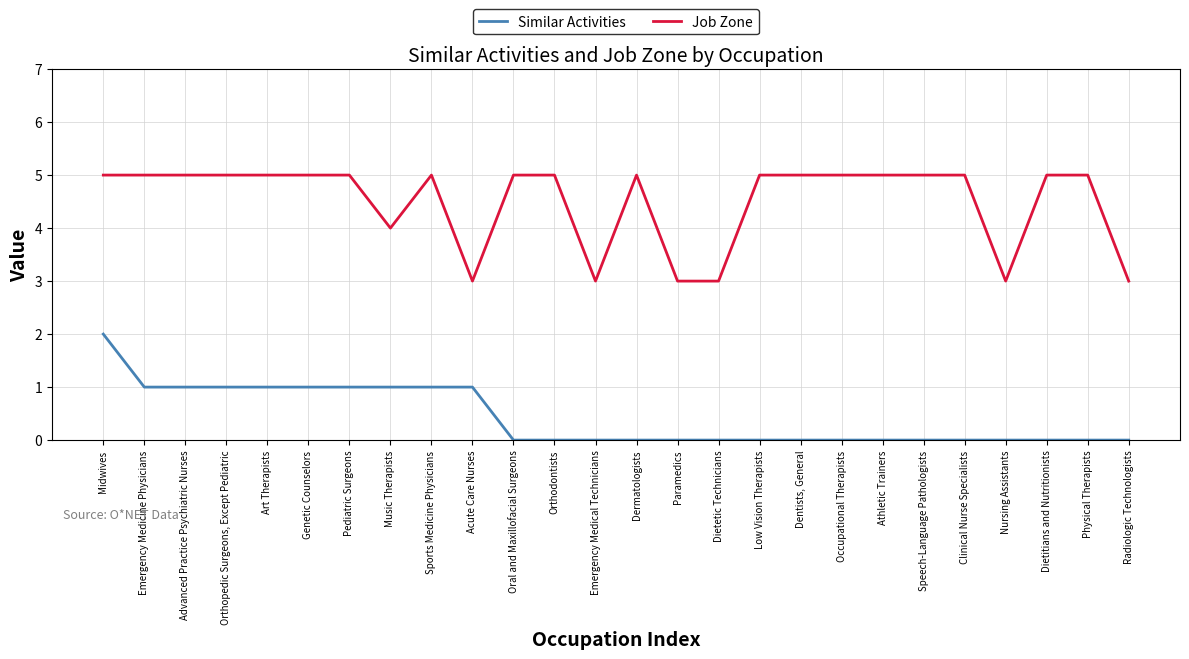

How many distinct data groups are displayed?

2